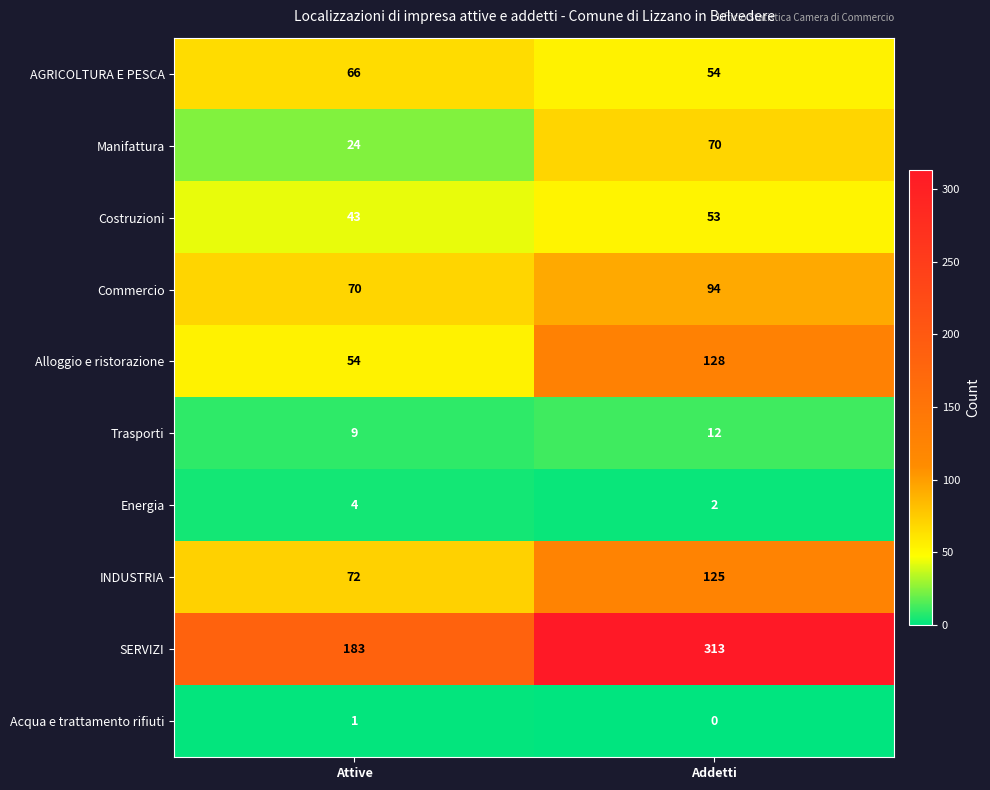

What is the difference between the AGRICOLTURA E PESCA values at Attive and Addetti?

12